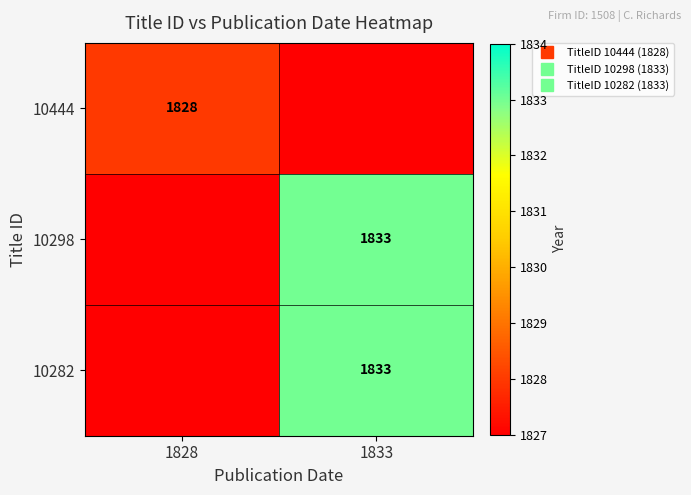

What is the sum of the 10444 values at 1828 and 1833?

1828